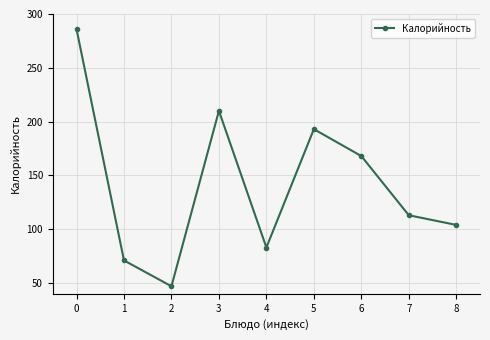

At which category does the data reach its first local valley?

2